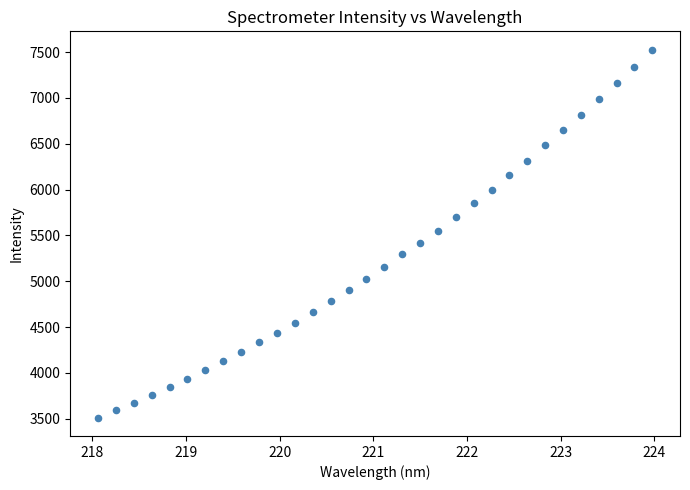

What is the range of X values (max minus min)?

5.9